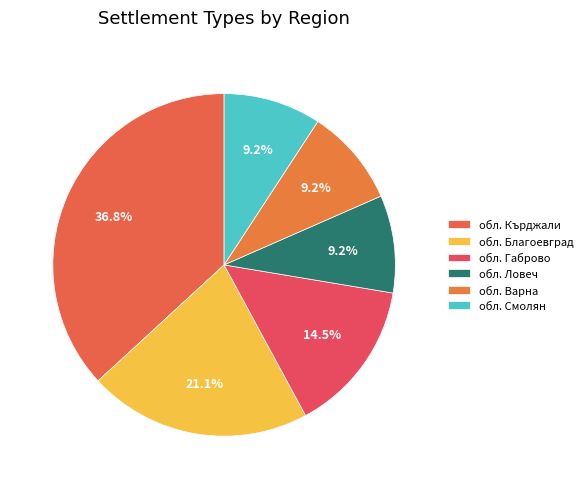

How many slices are in this pie chart?

6